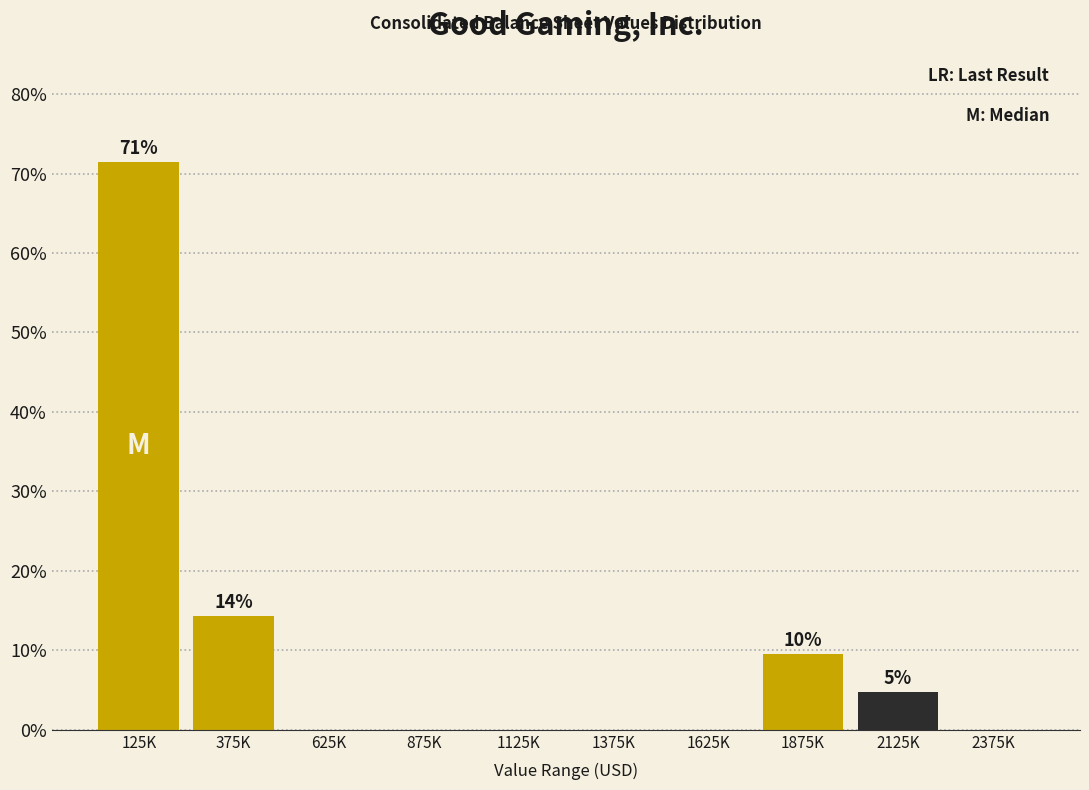

Reading left to right, transcribe all the data shown in this chart.

125K=71.4	375K=14.3	625K=0.0	875K=0.0	1125K=0.0	1375K=0.0	1625K=0.0	1875K=9.5	2125K=4.8	2375K=0.0